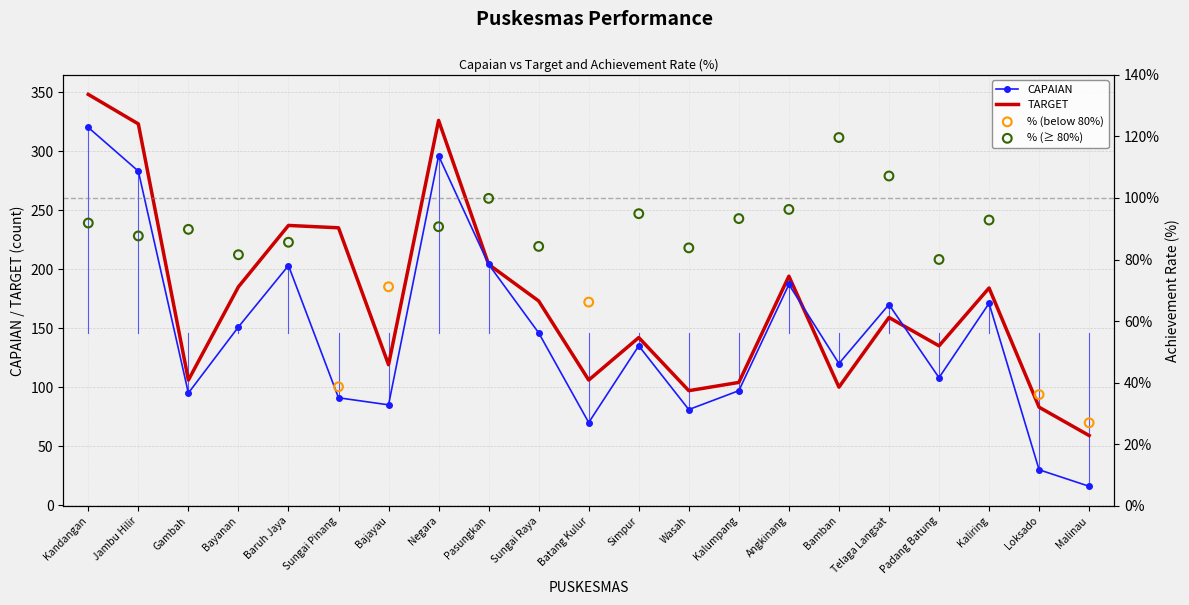

Which series has the largest total across all categories?

TARGET